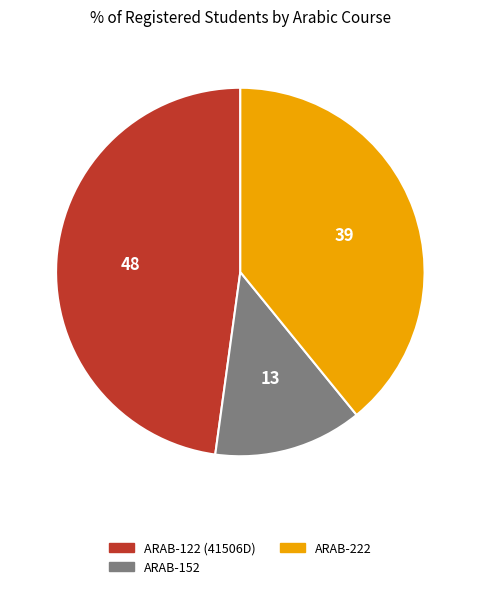

Is there any slice that represents more than half of the pie?

No